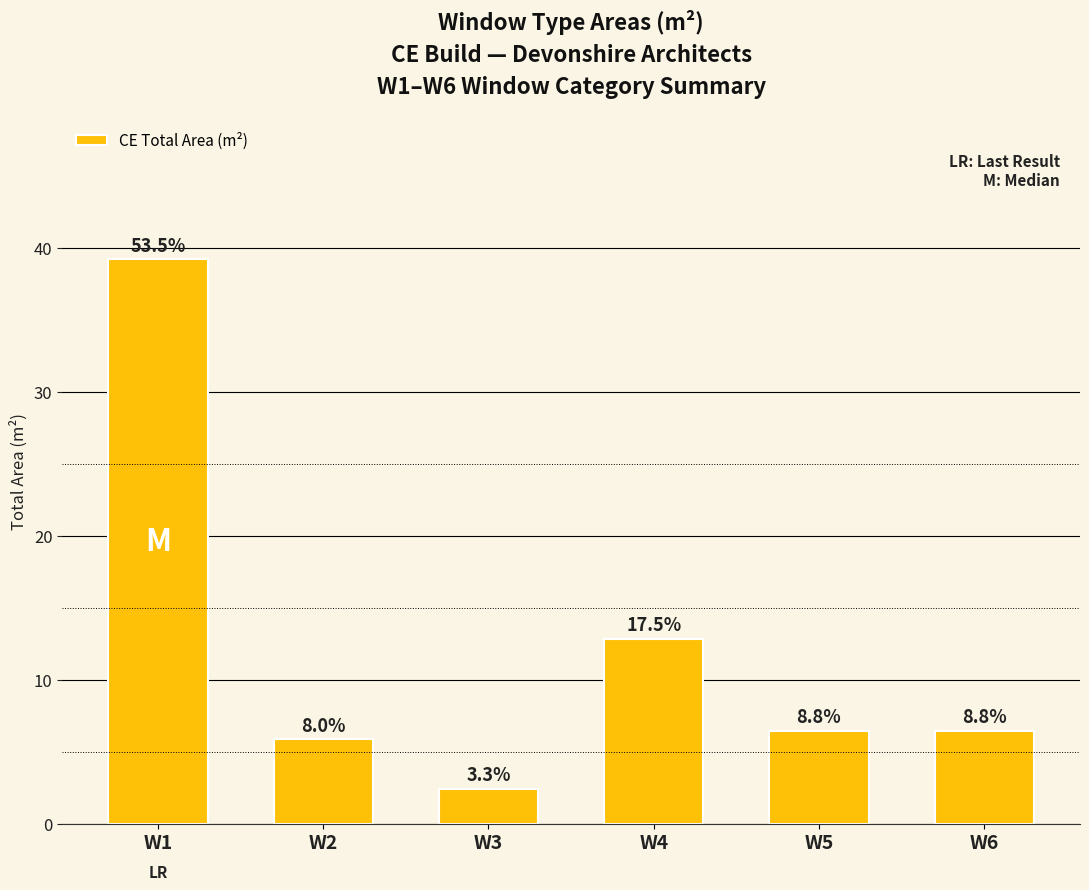

Are the bars horizontal?

No